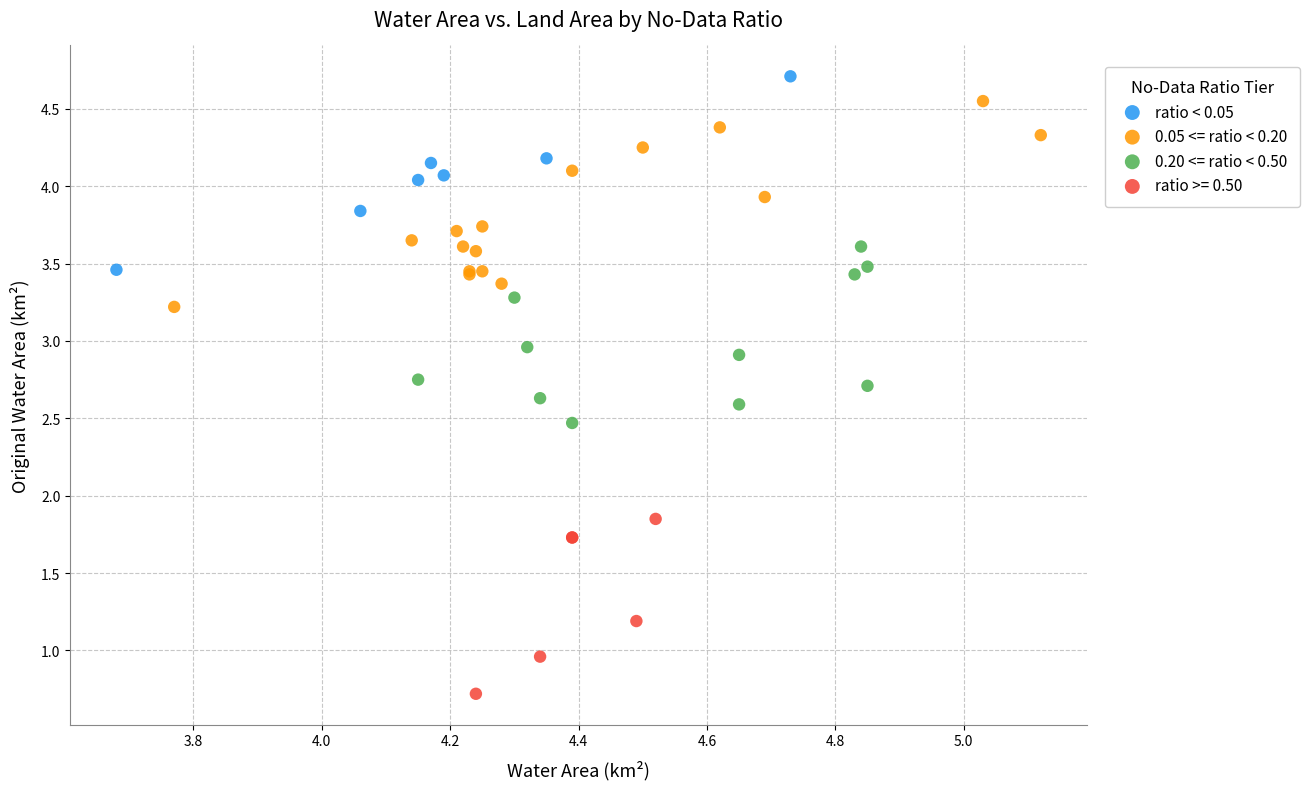

Which series contains the lowest Y value?

ratio >= 0.50